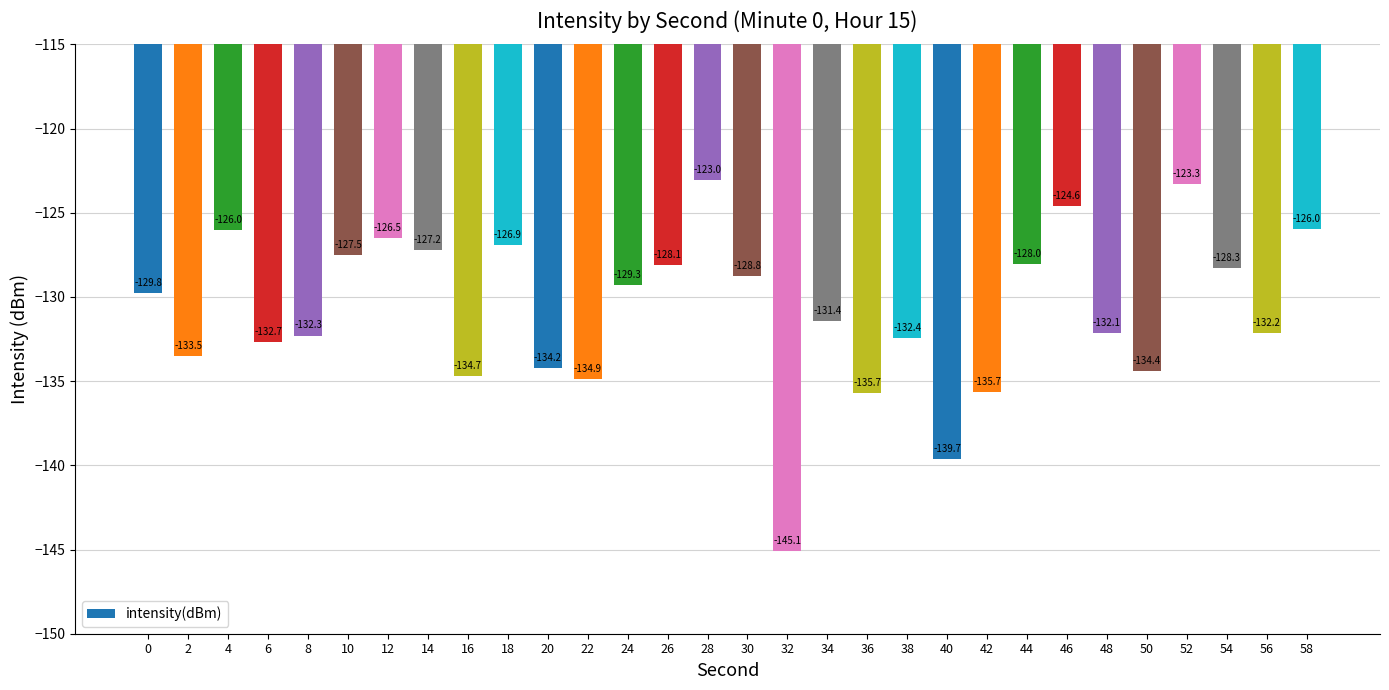

Which has a higher value, 26 or 58?

58